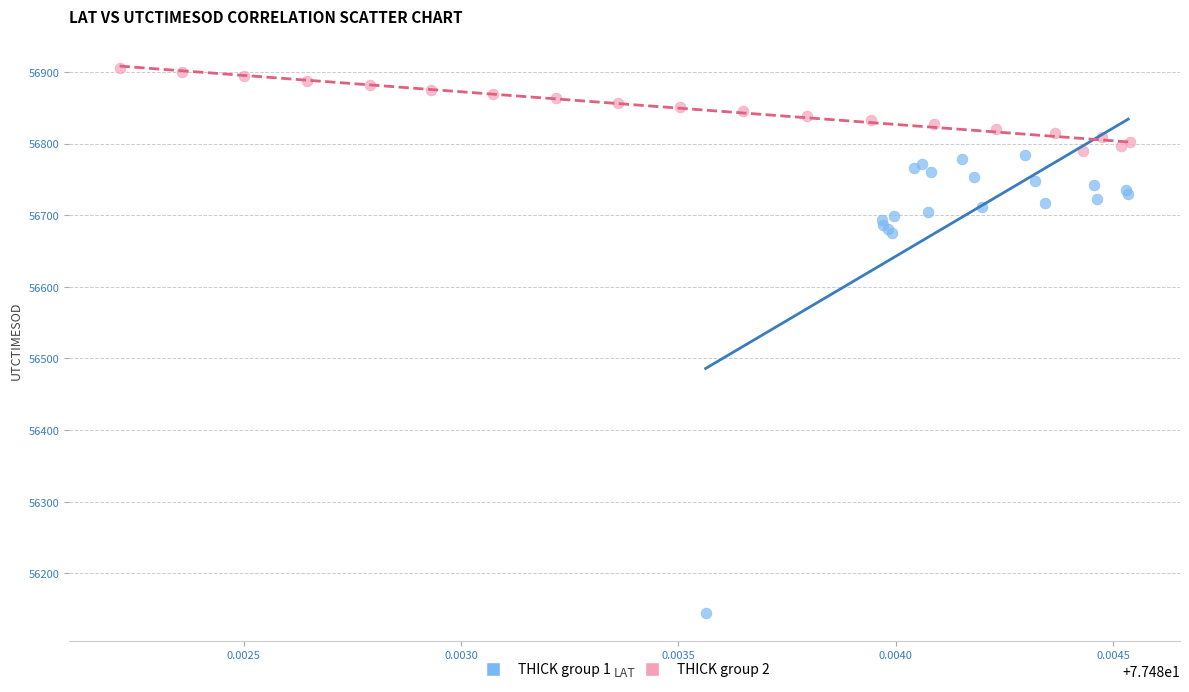

Which series contains the lowest Y value?

THICK group 1